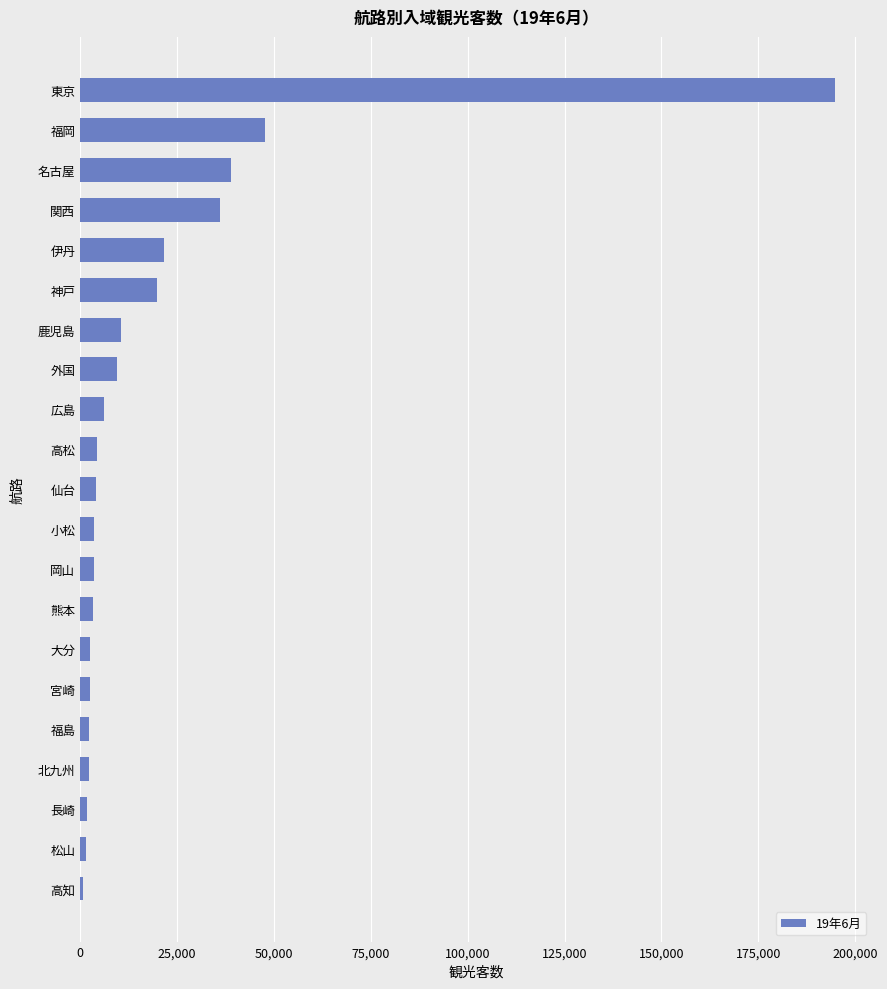

Is it true that the value at 福岡 is 9687?

False